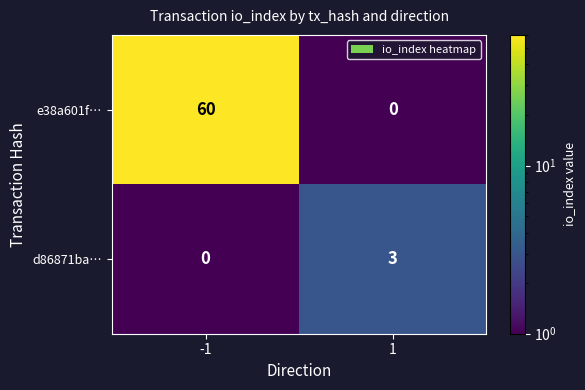

Which series has the widest spread of values?

e38a601f…